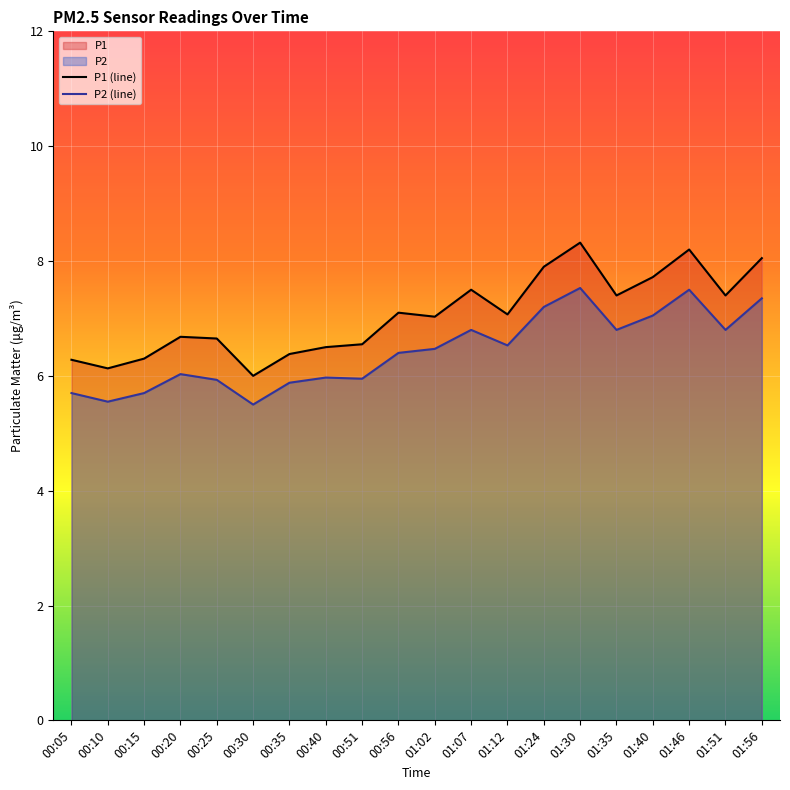

Which series has the largest total across all categories?

P1 (line)